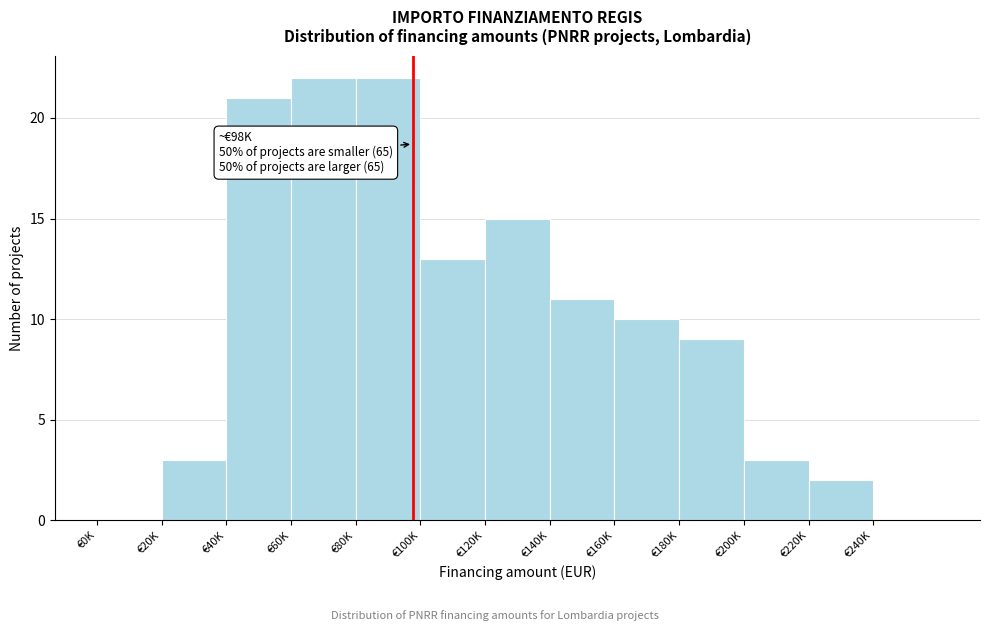

Reading left to right, transcribe all the data shown in this chart.

€0K=0	€20K=3	€40K=21	€60K=22	€80K=22	€100K=13	€120K=15	€140K=11	€160K=10	€180K=9	€200K=3	€220K=2	€240K=0